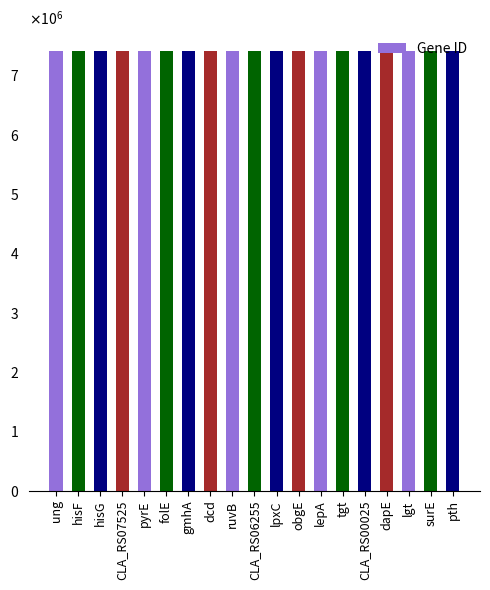

List the labels in order of value, largest first.

ung, hisF, hisG, CLA_RS07525, pyrE, folE, gmhA, dcd, ruvB, CLA_RS06255, lpxC, obgE, lepA, tgt, CLA_RS00025, dapE, lgt, surE, pth